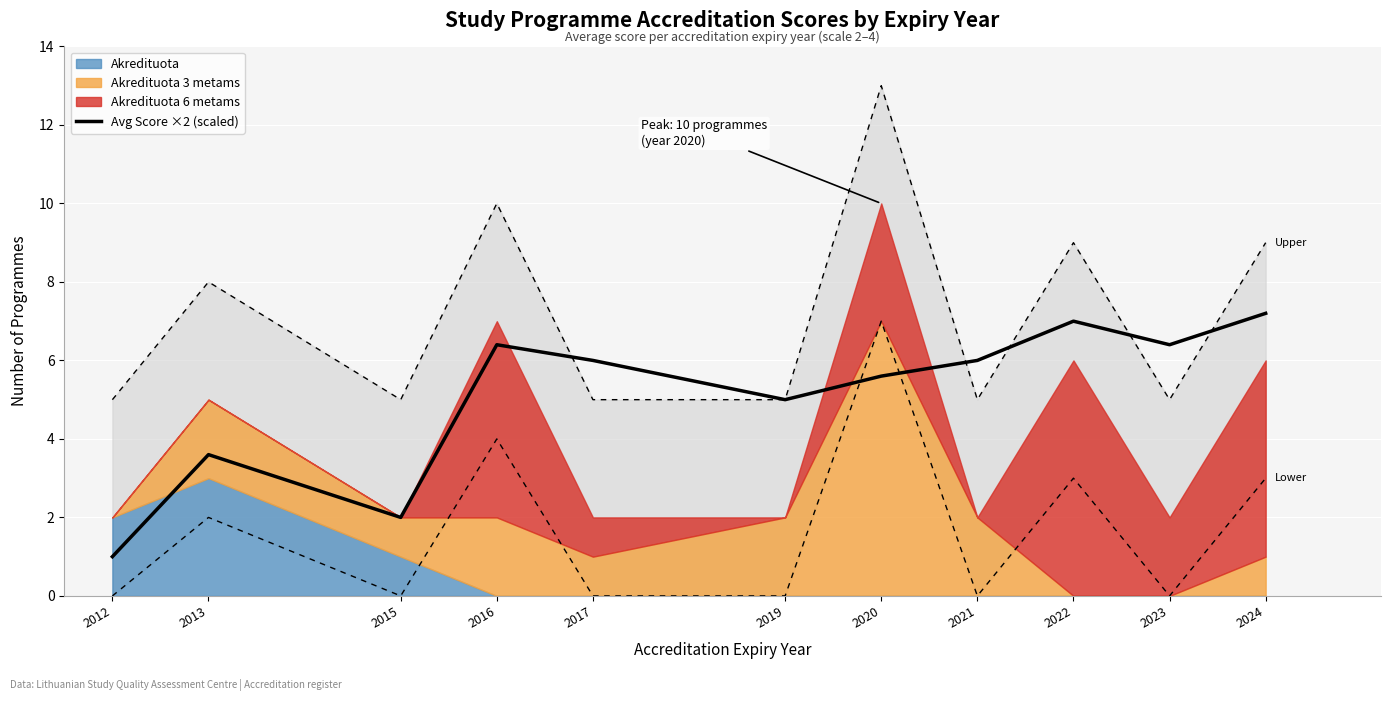

Is it true that the value at 2024 is 7.2?

True